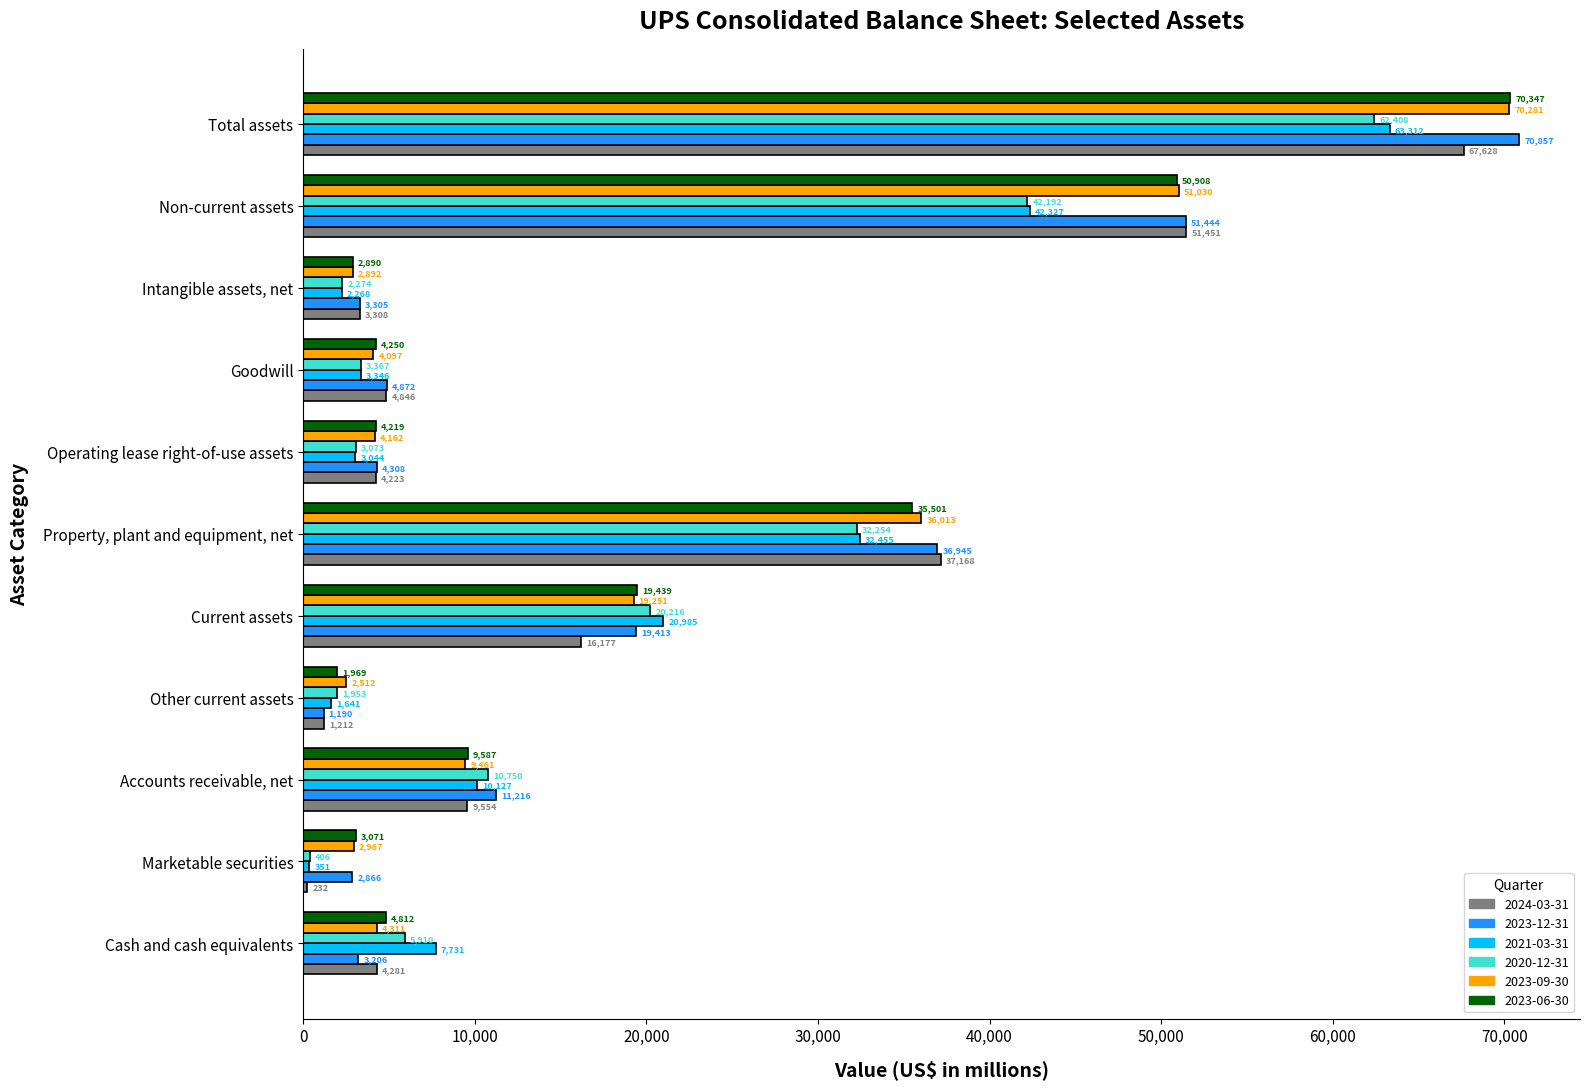

Where is 2023-09-30 nearest to the value 36396?

Property, plant and equipment, net